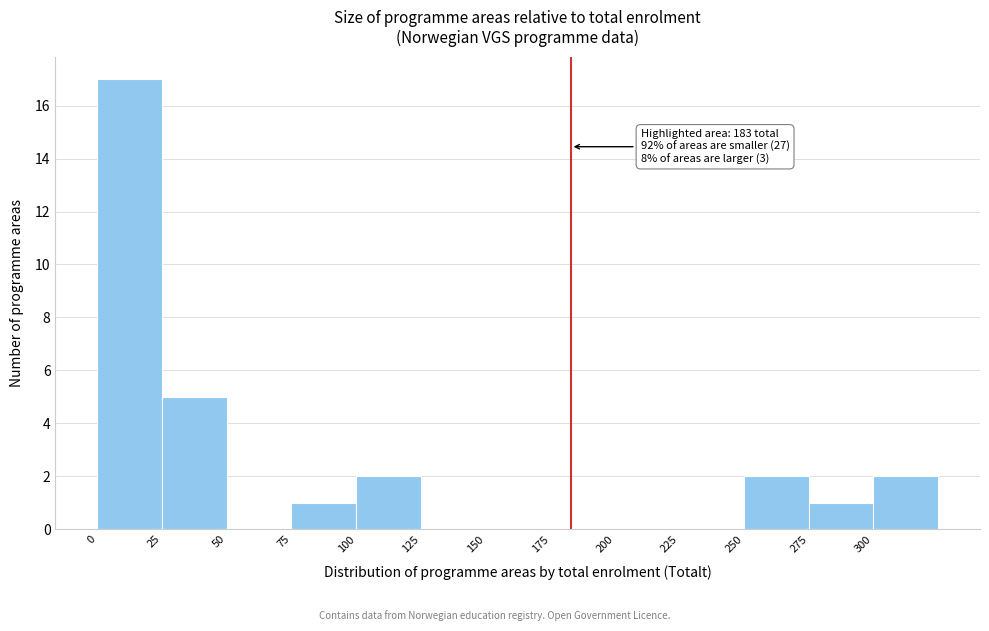

Which range on the x-axis has the tallest bar?

0 to 25